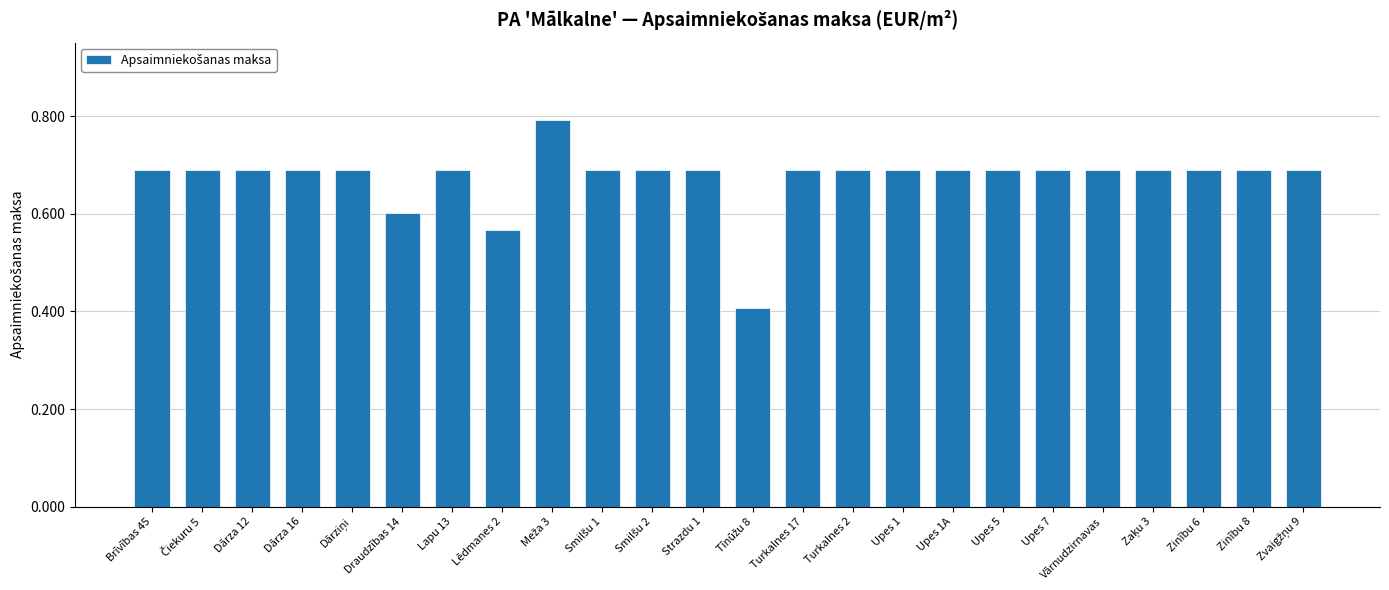

What is the difference between the second highest and minimum values?

0.3